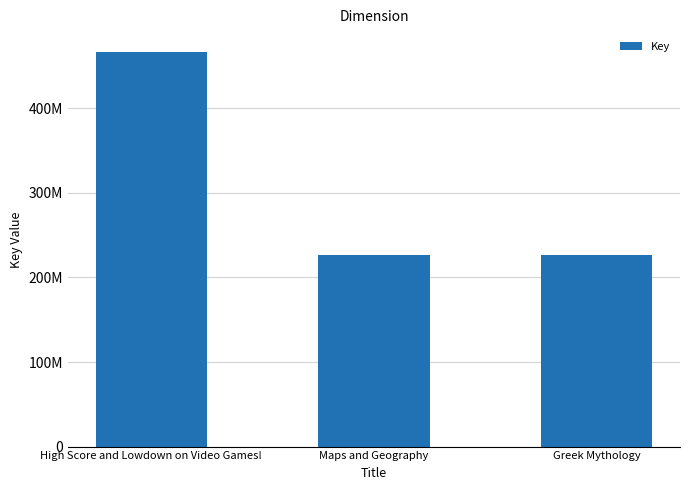

List the labels in order of value, smallest first.

Maps and Geography, Greek Mythology, High Score and Lowdown on Video Games!